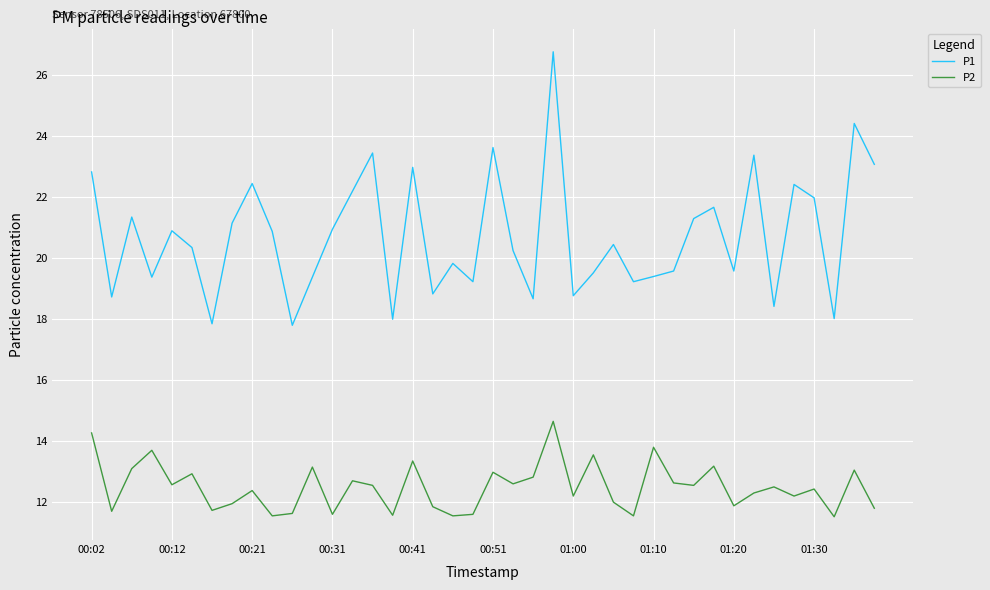

What is the minimum value for P1?

17.8